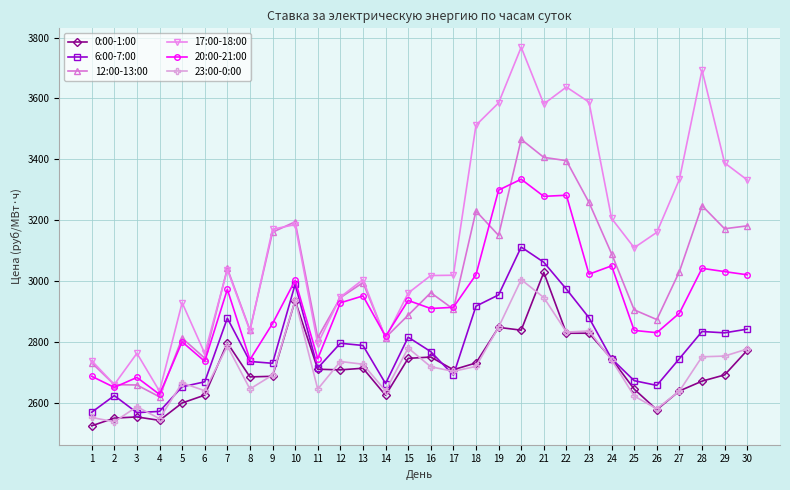

What are all the series names shown in the legend?

0:00-1:00, 6:00-7:00, 12:00-13:00, 17:00-18:00, 20:00-21:00, 23:00-0:00